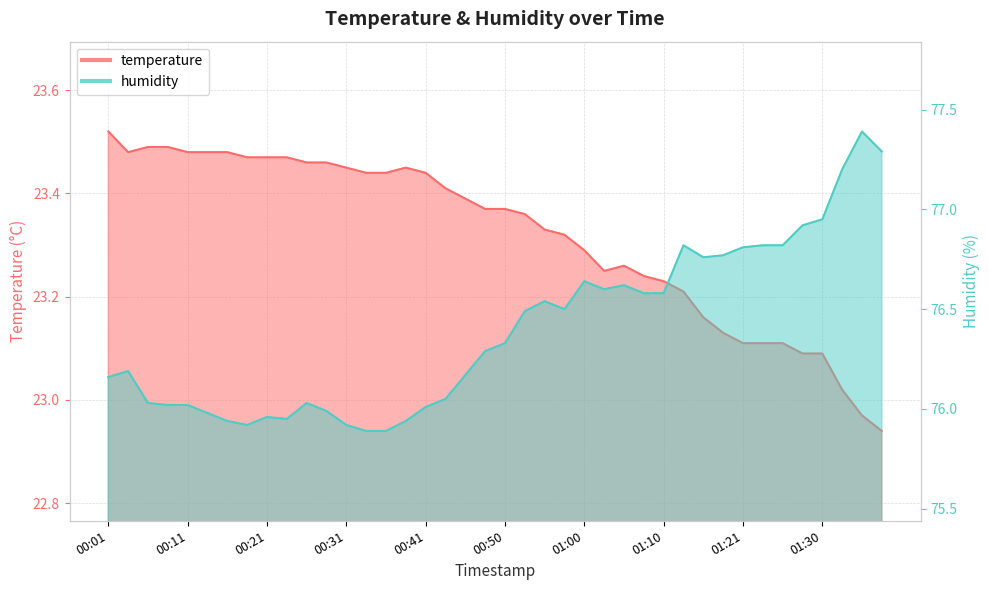

What is the total value across all series at 00:23?

99.4